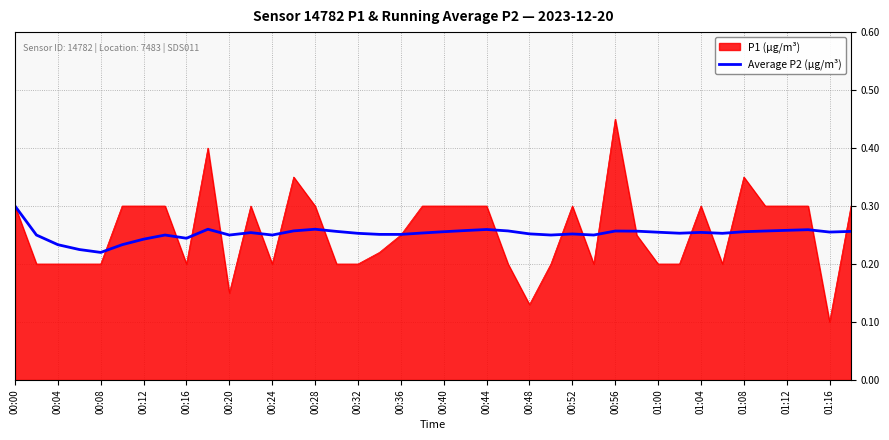

How many lines are shown in the chart?

2